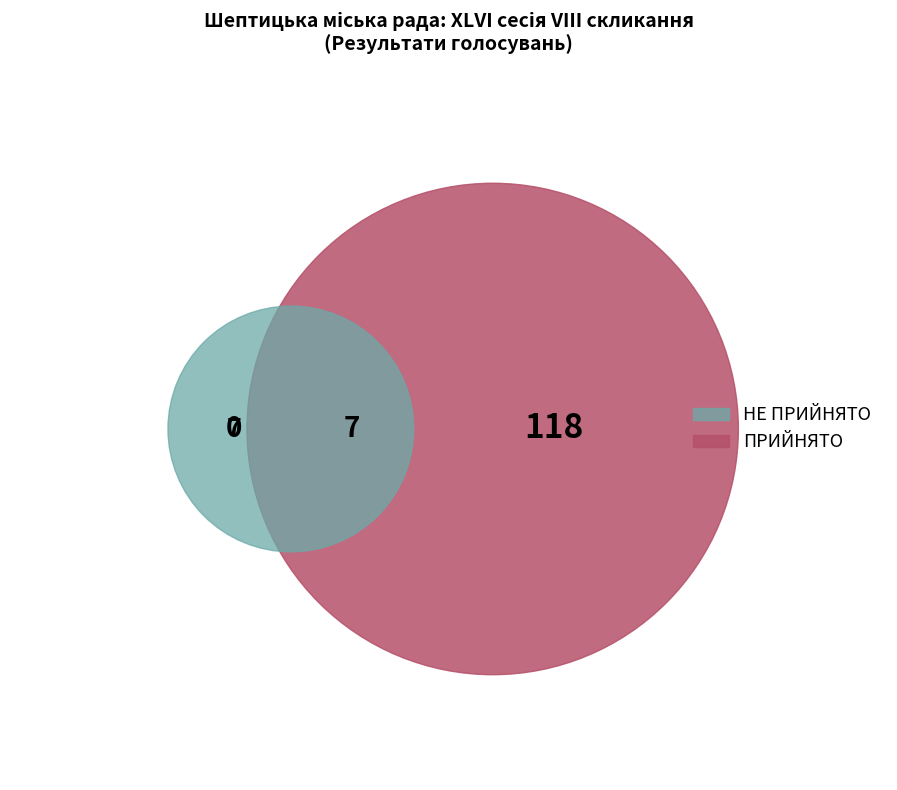

To the nearest percent, what is the combined percentage of НЕ ПРИЙНЯТО and ПРИЙНЯТО?

100%